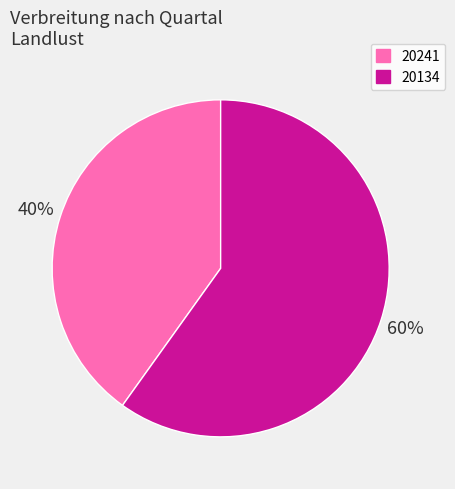

What is the largest slice in the pie chart?

20134